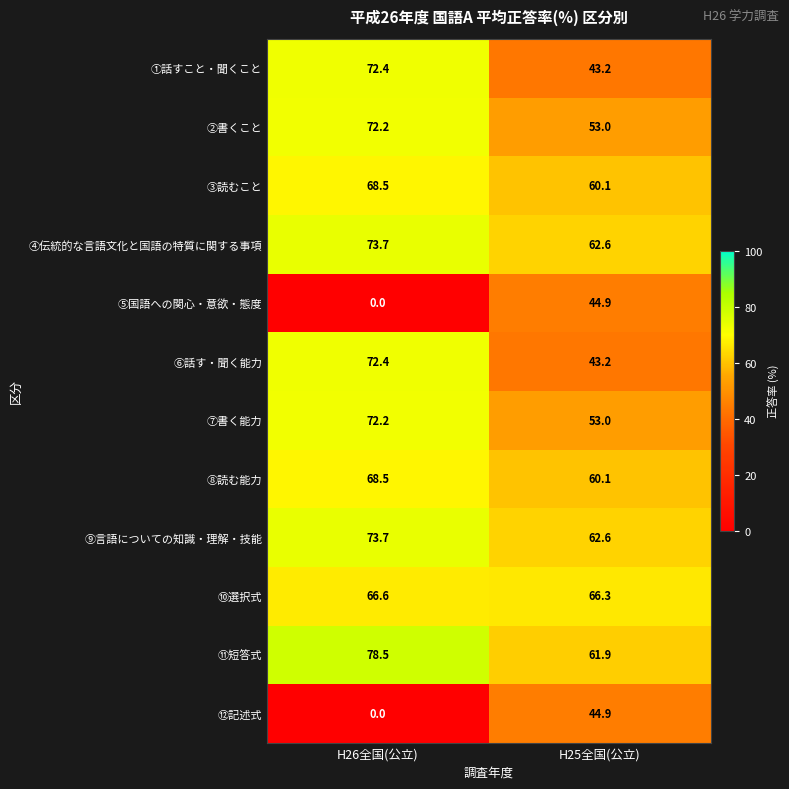

The value of ⑨言語についての知識・理解・技能 at H26全国(公立) is 33.0. True or false?

False